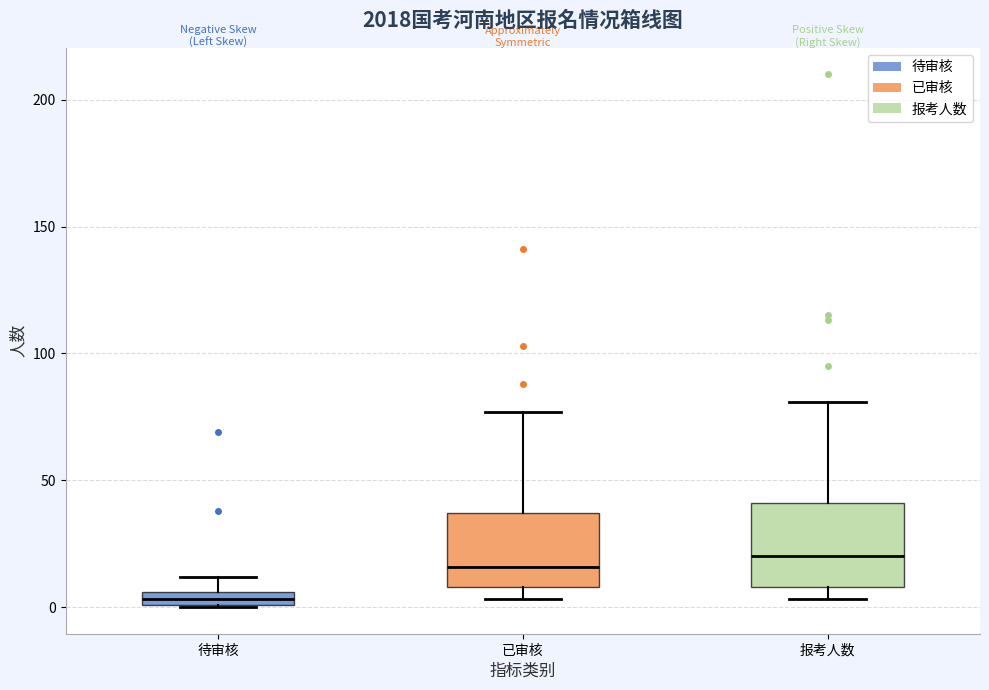

Where is the upper edge of the box for 报考人数 on the y-axis? The values are not printed on the chart, so give them approximately, as read against the axis.

40